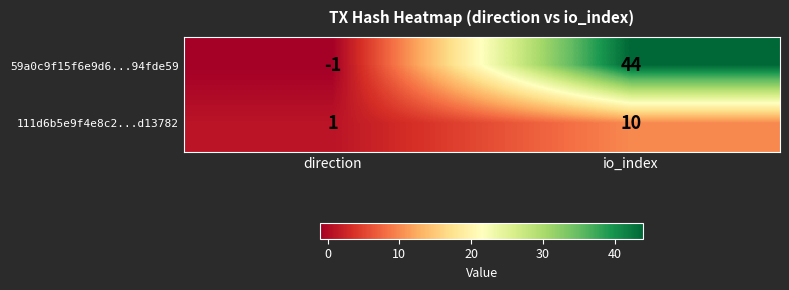

What is the difference between the maximum and minimum values in the 111d6b5e9f4e8c2...d13782 series?

9